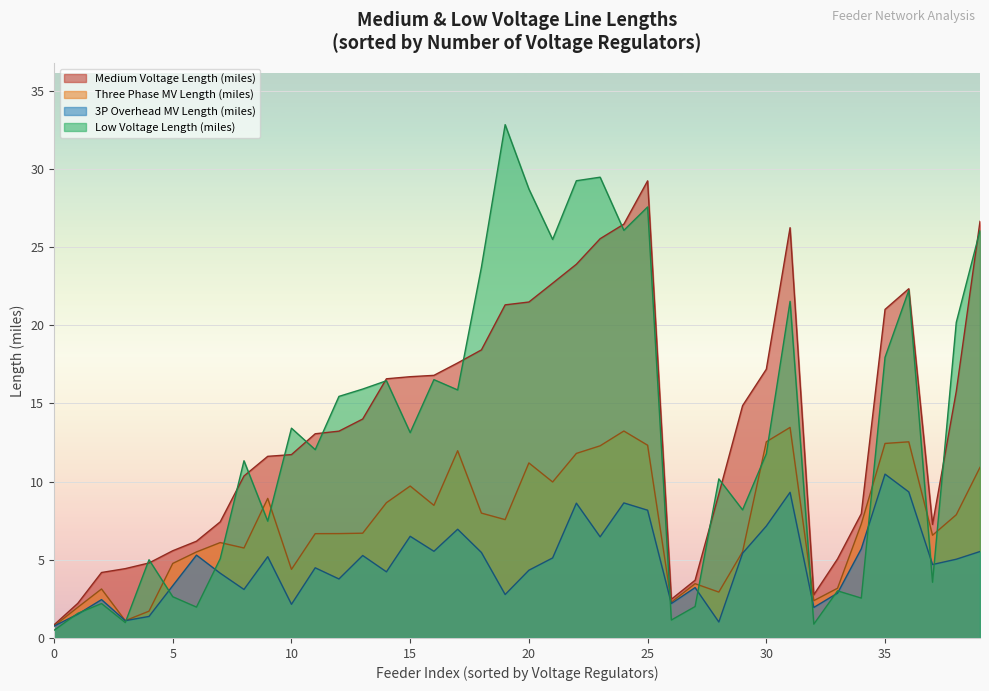

Is the value of Three Phase MV Length (miles) at 0 greater than the value of Medium Voltage Length (miles) at 0?

No